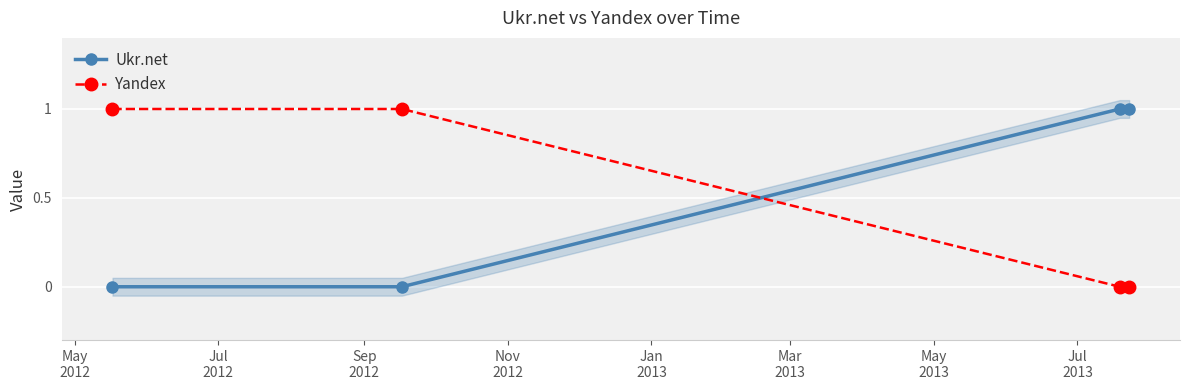

True or false: Yandex has more than 2 interior local peaks.

False